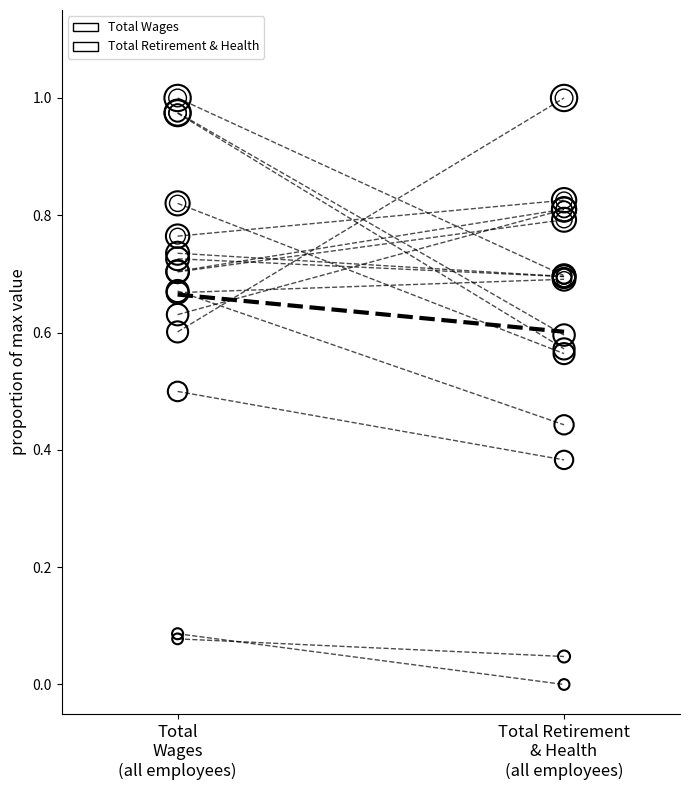

Between Total Retirement
& Health
(all employees) and Total
Wages
(all employees), which is larger?

Total
Wages
(all employees)